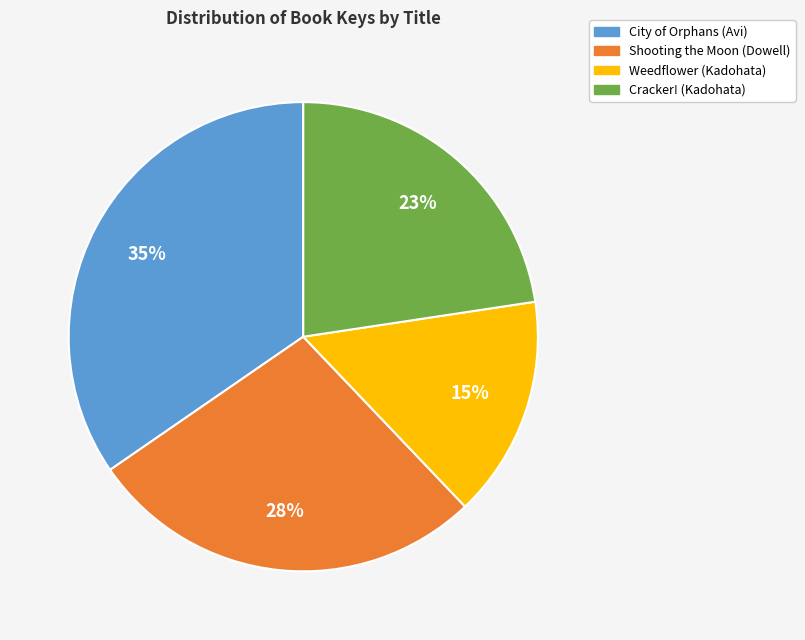

Which slice is the smallest?

Weedflower (Kadohata)